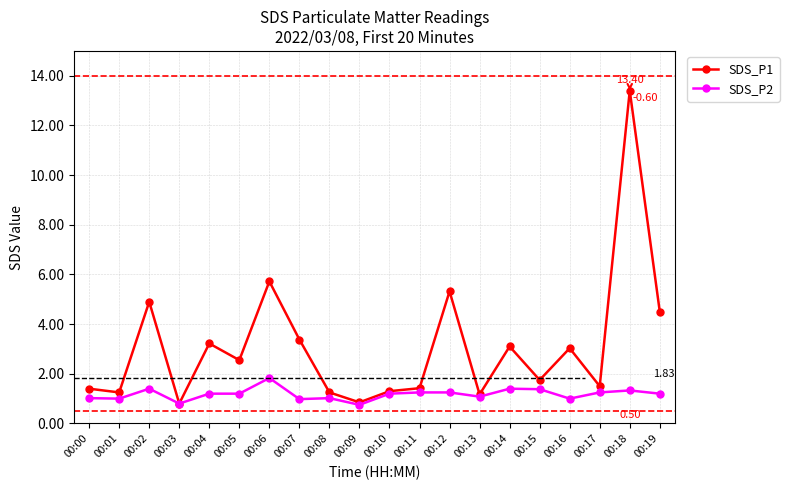

The SDS_P1 series shows 5.2 at 00:14. True or false?

False